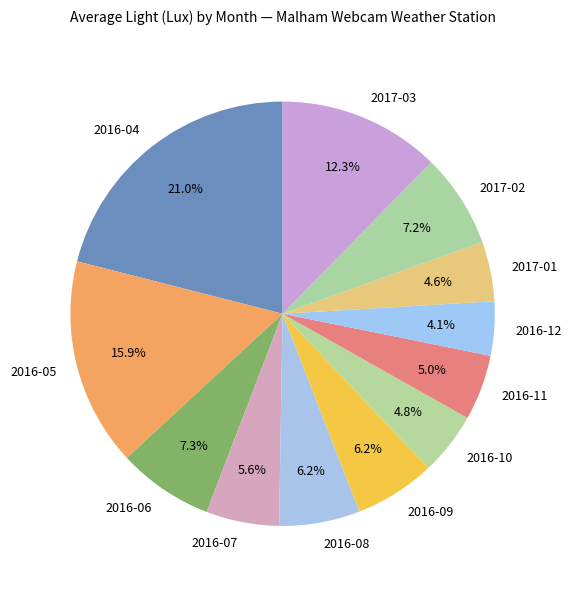

How many segments does this pie chart have?

12